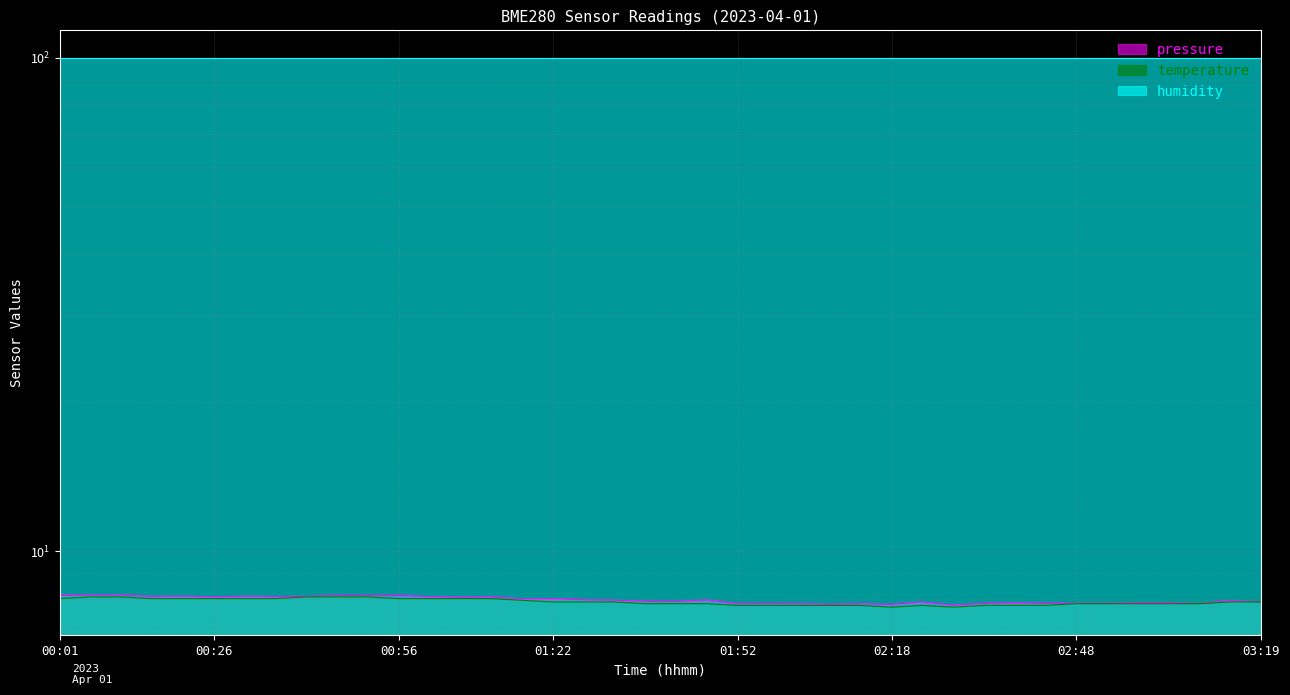

Which series has the widest spread of values?

temperature